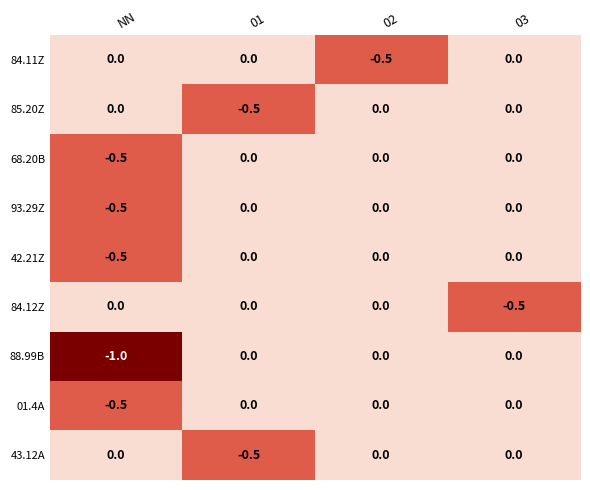

The value of 93.29Z at 03 is -0.0. True or false?

True